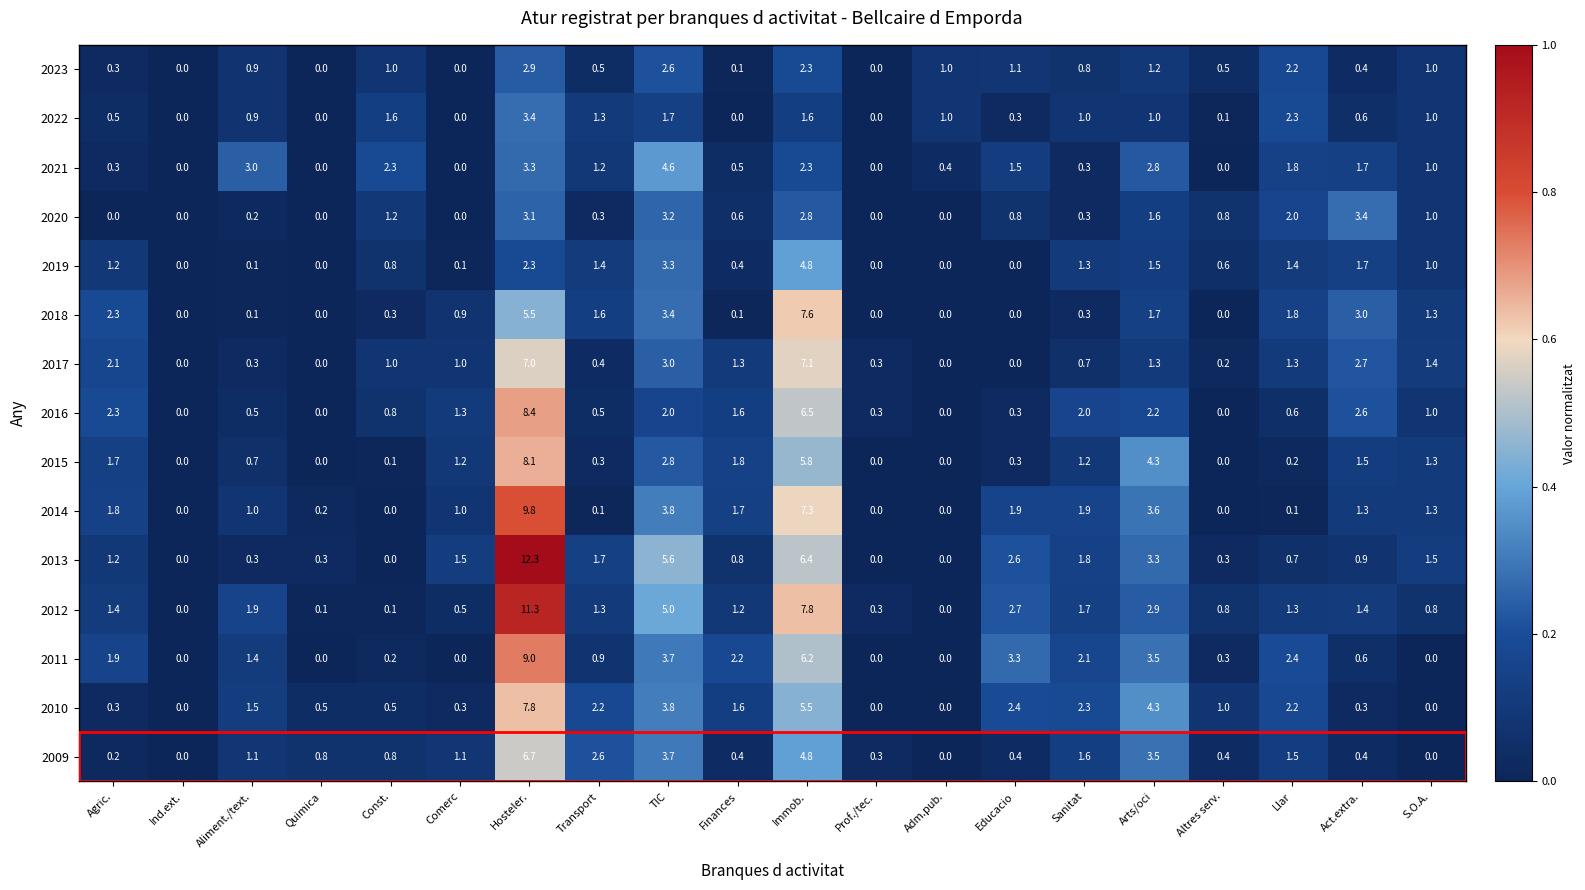

What is the total value across all series at Comerc?

8.9